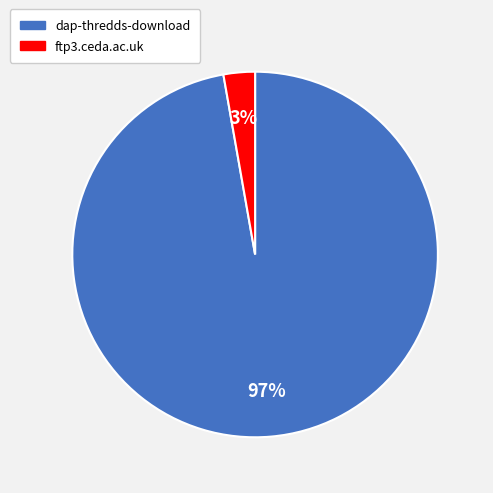

Count the number of slices in the pie.

2